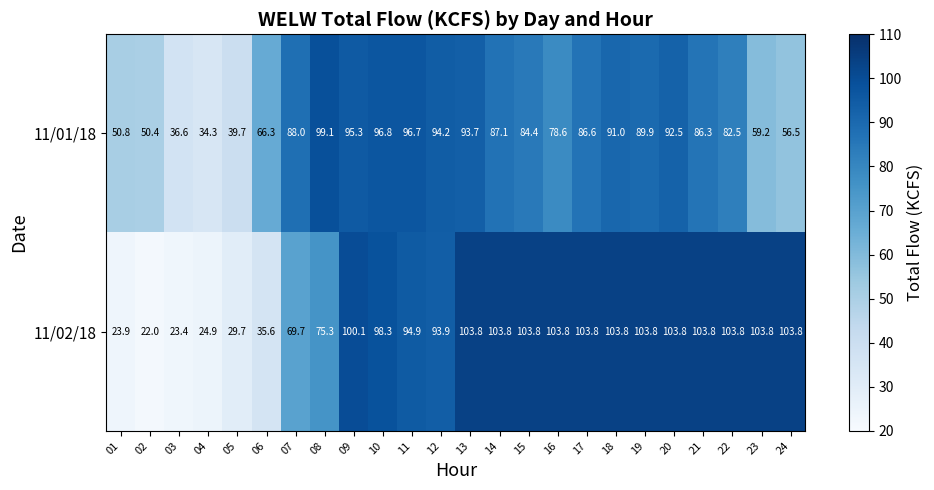

At which category is the sum across all series the highest?

13